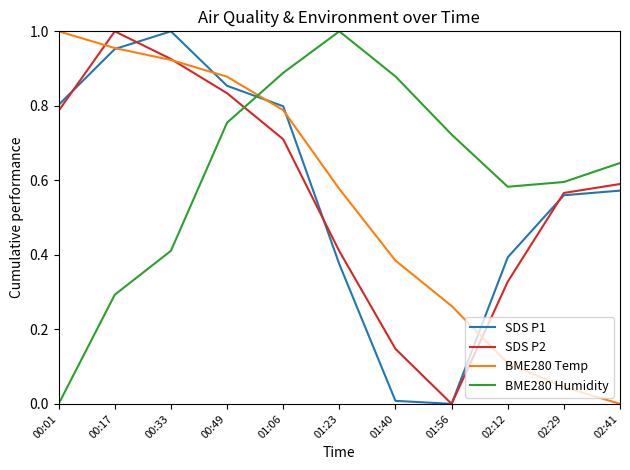

List the labels in order of SDS P2 value, largest first.

00:17, 00:33, 00:49, 00:01, 01:06, 02:41, 02:29, 01:23, 02:12, 01:40, 01:56